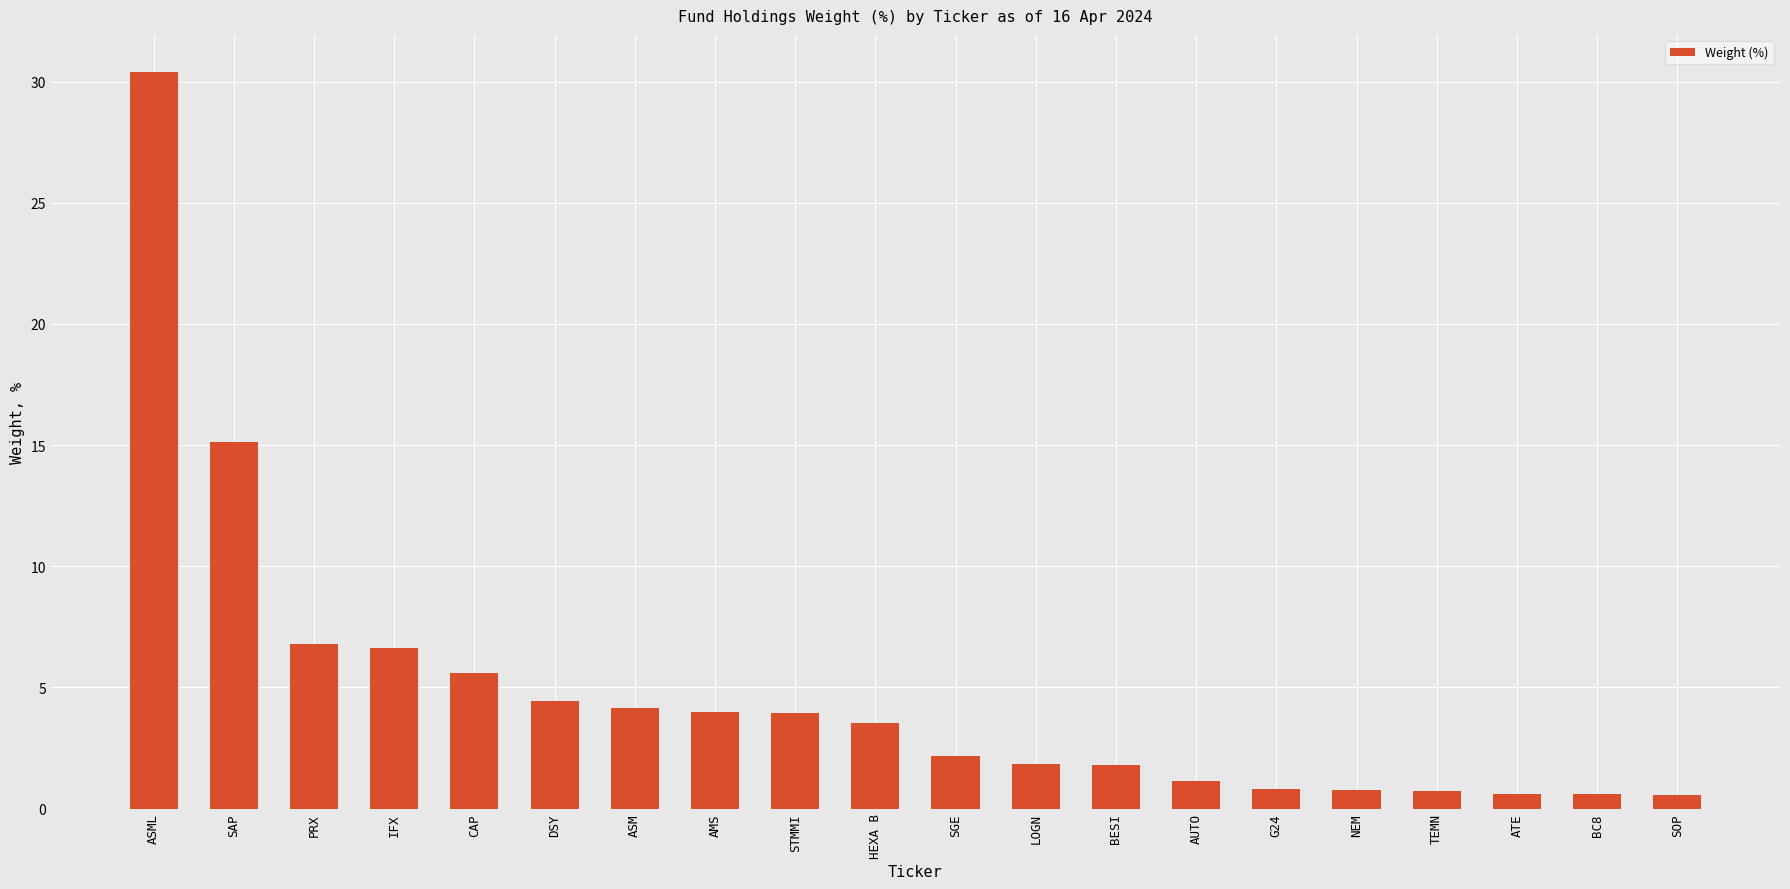

What is the difference between the values at BC8 and TEMN?

0.1